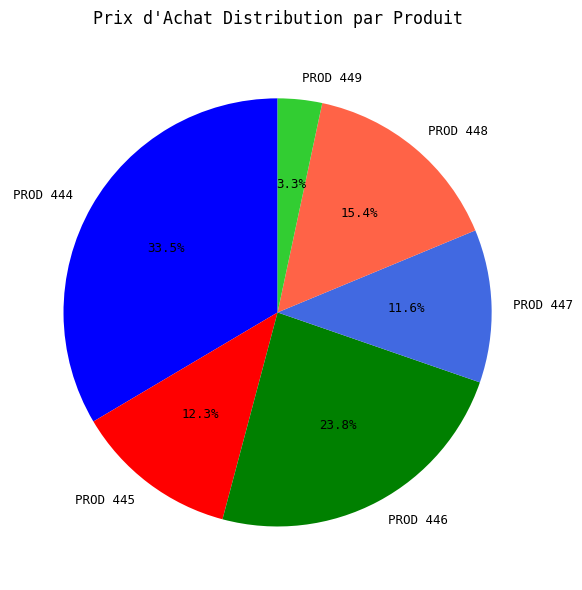

Is there a majority slice in this chart?

No